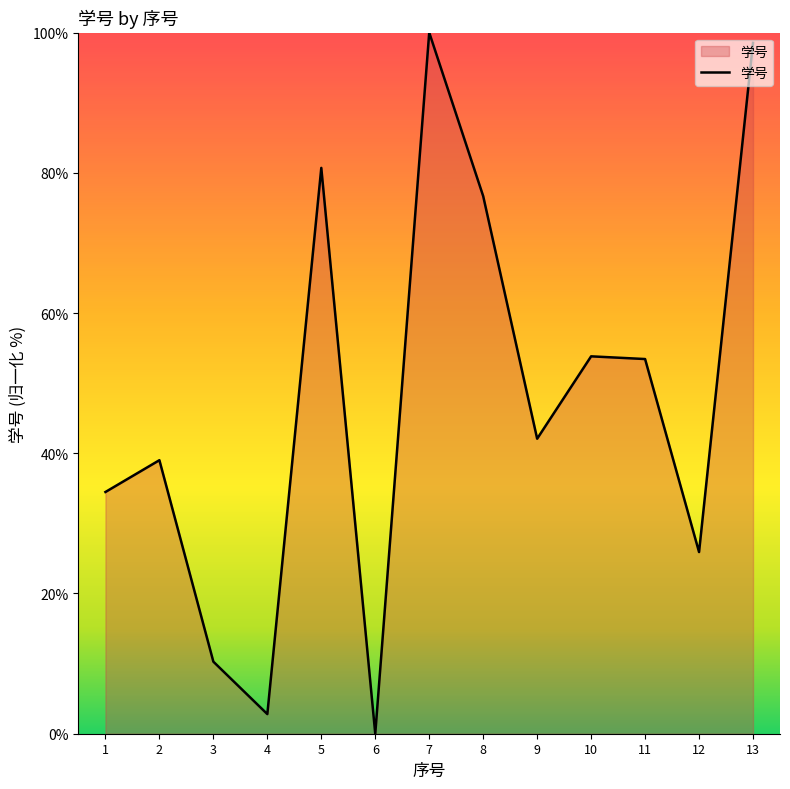

Which label corresponds to the smallest value in the chart?

6